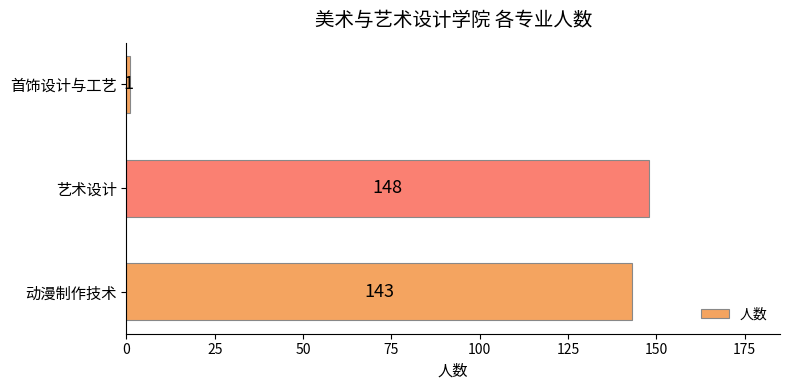

Which has a higher value, 动漫制作技术 or 艺术设计?

艺术设计